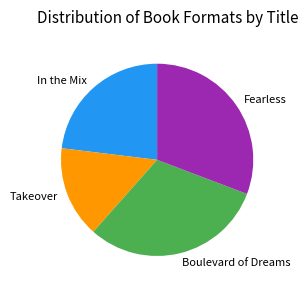

How many segments does this pie chart have?

4